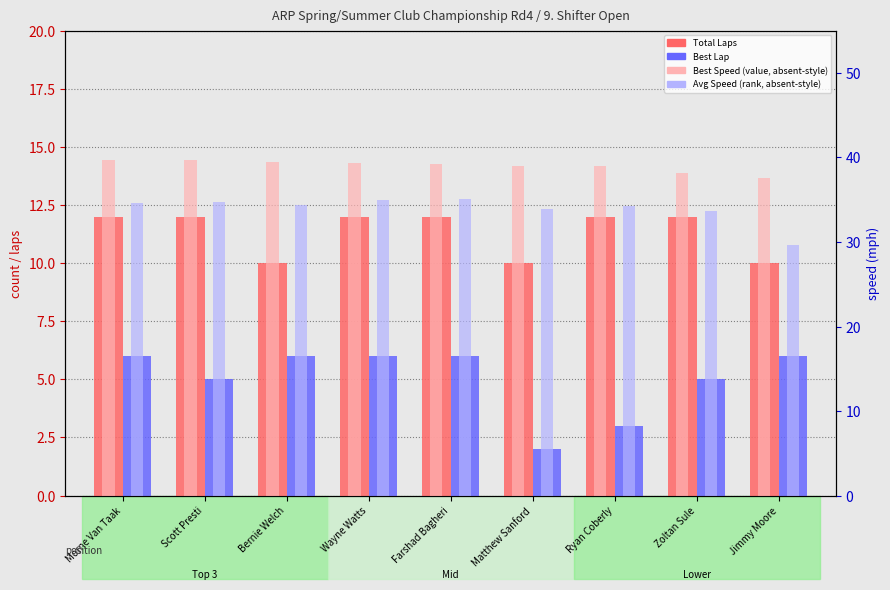

What is the difference between the maximum and minimum values in the Average Speed series?

5.4